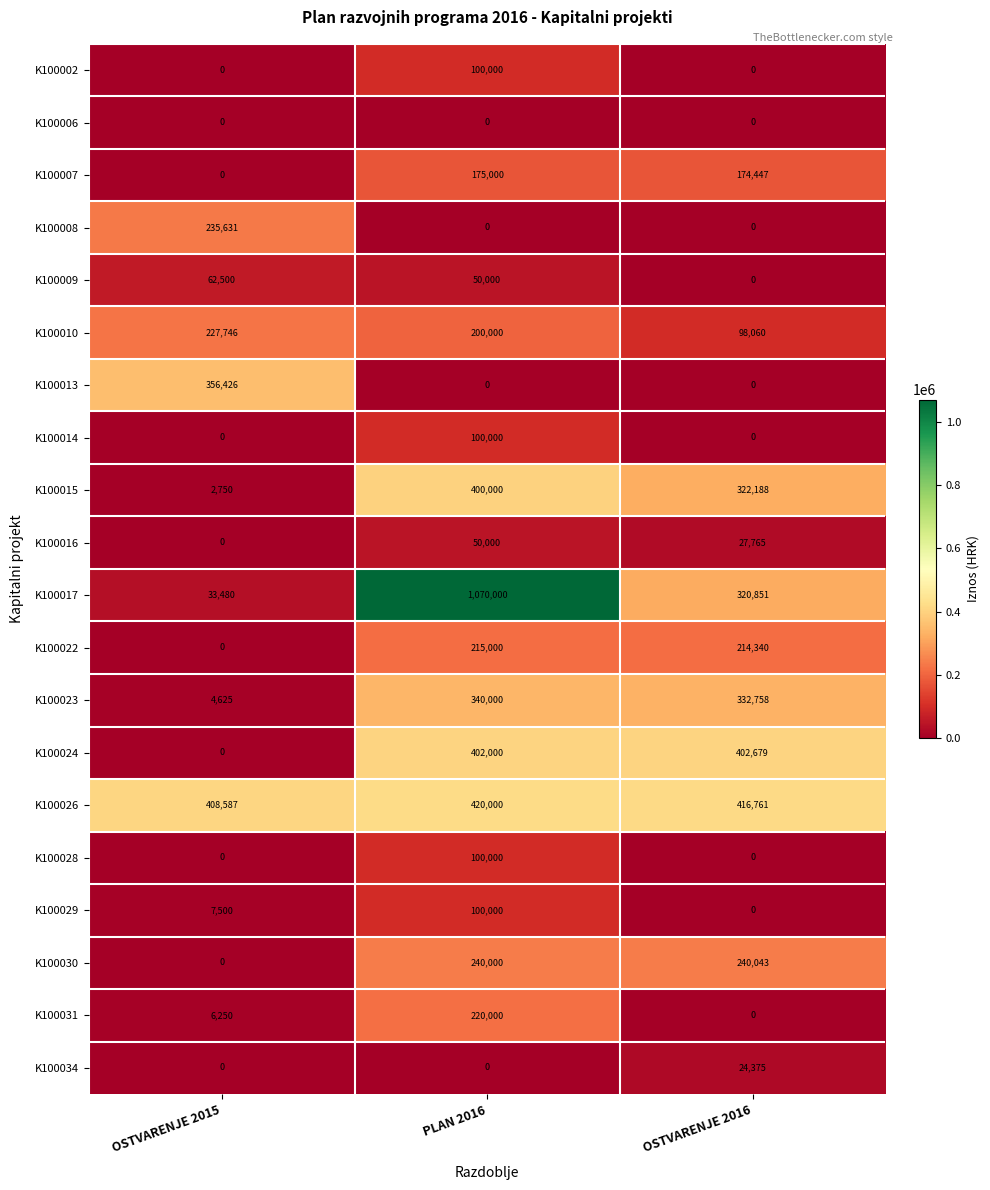

Which series changed the most between OSTVARENJE 2015 and OSTVARENJE 2016?

K100024